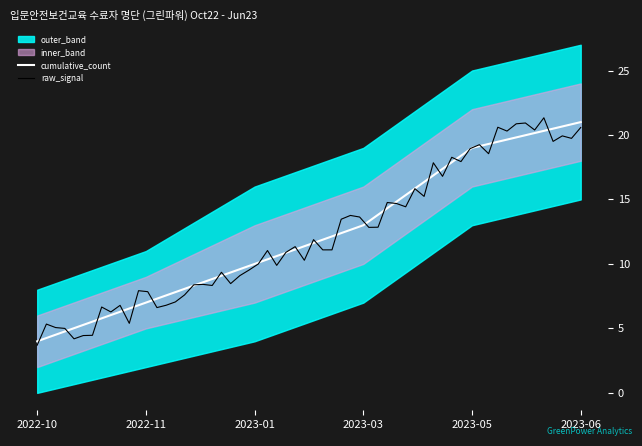

True or false: lower_band has a value of 3 at 2022-10.

False